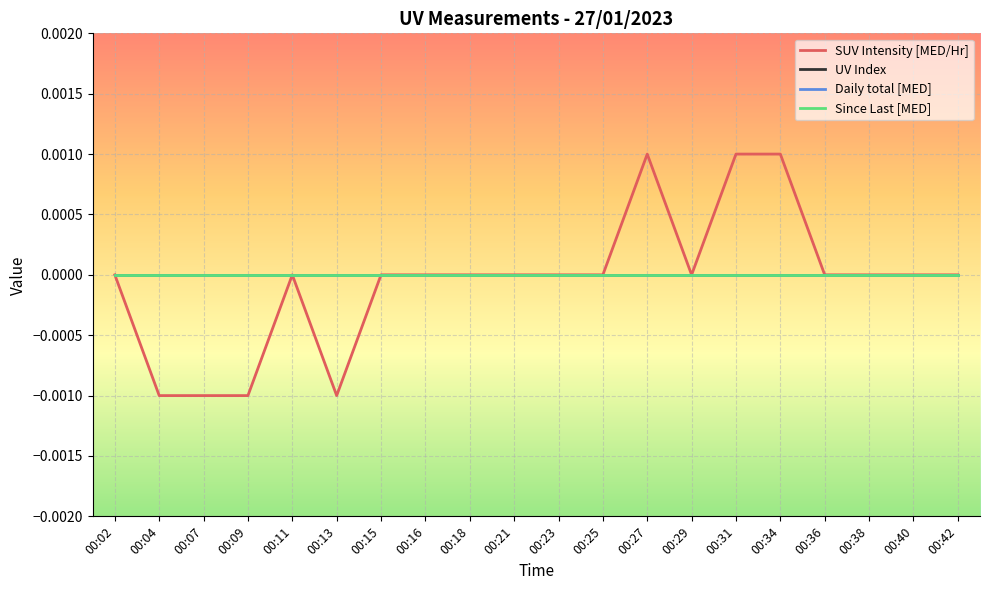

Does the chart have visible grid lines?

Yes